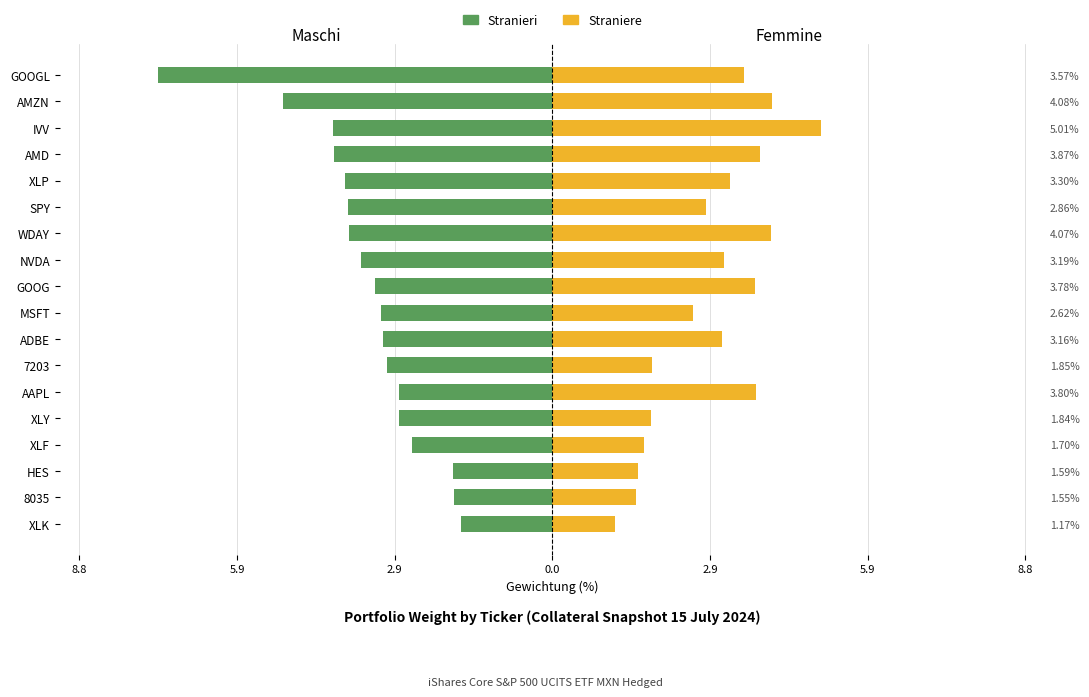

The Stranieri series shows -1.1 at ADBE. True or false?

False